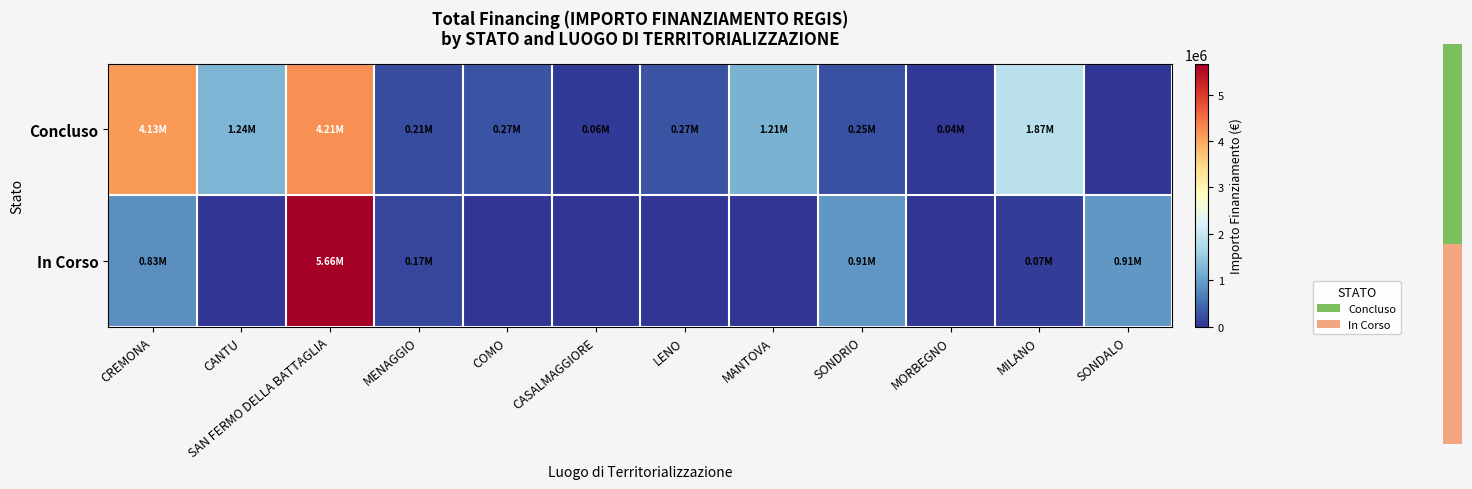

Count the number of data series in this chart.

2